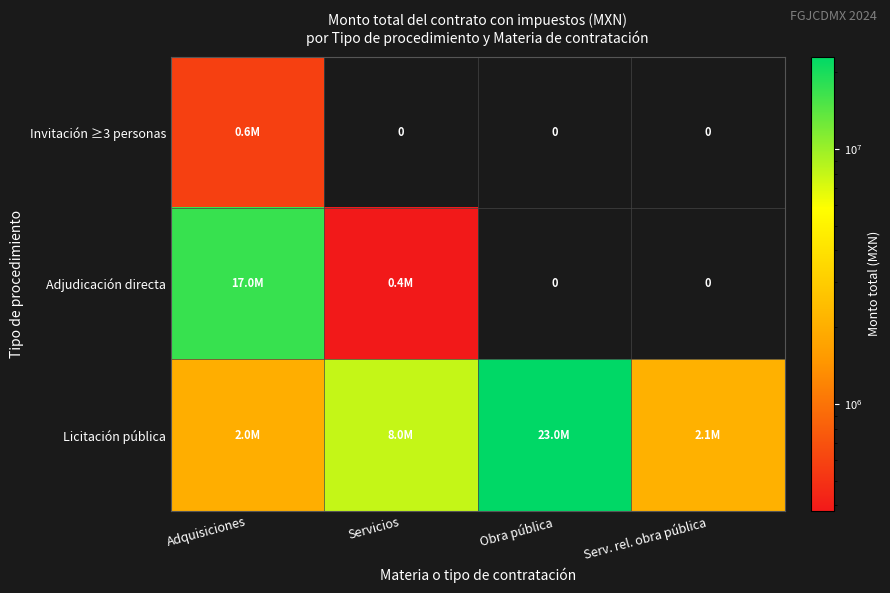

What is the highest value of the Licitación pública series?

22999749.2